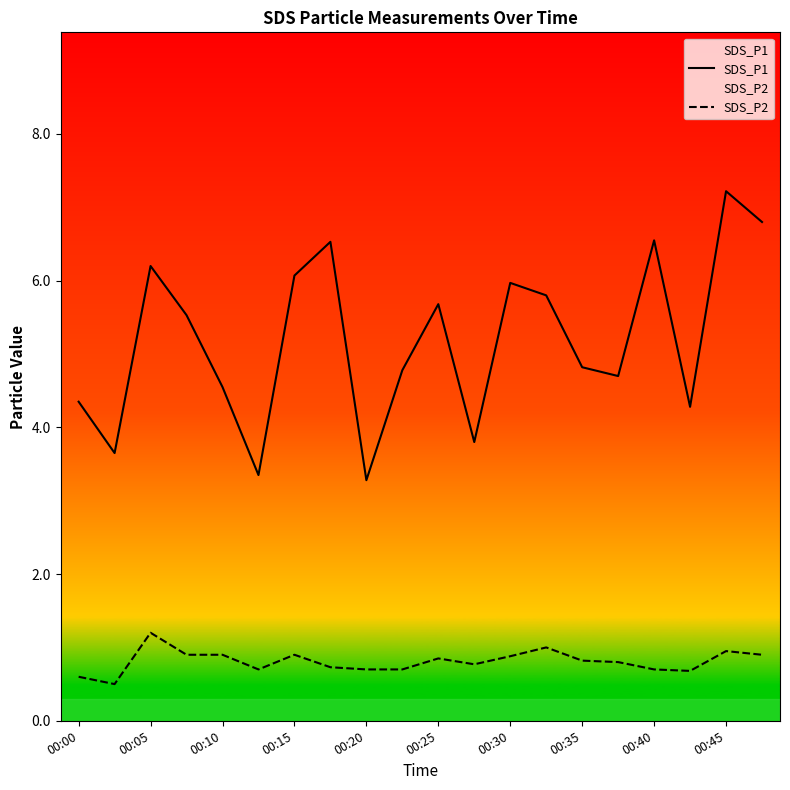

How many distinct data groups are displayed?

2